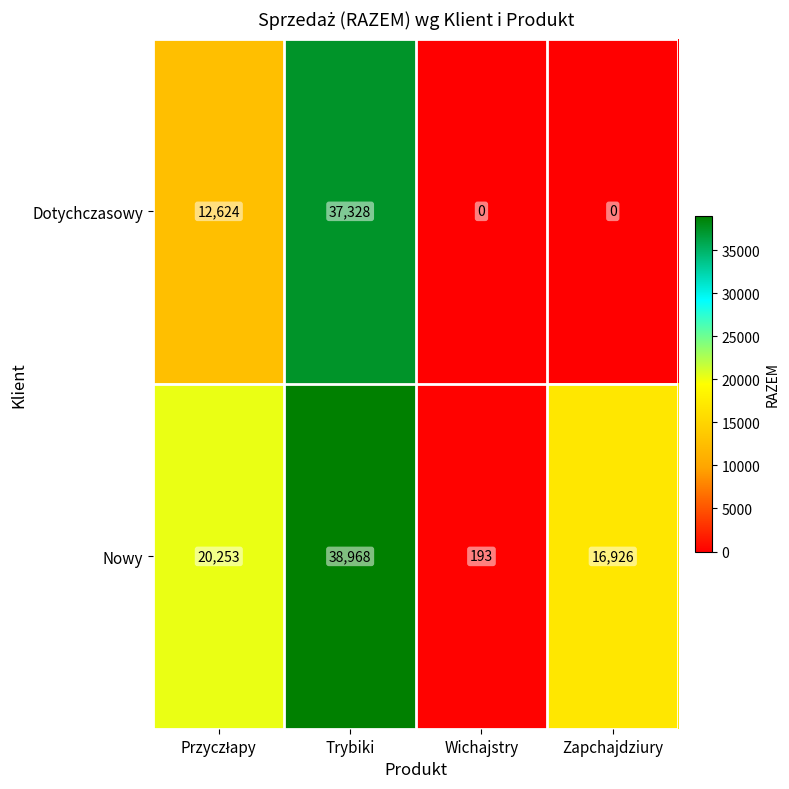

Rank the series by their average value, from lowest to highest.

Dotychczasowy, Nowy